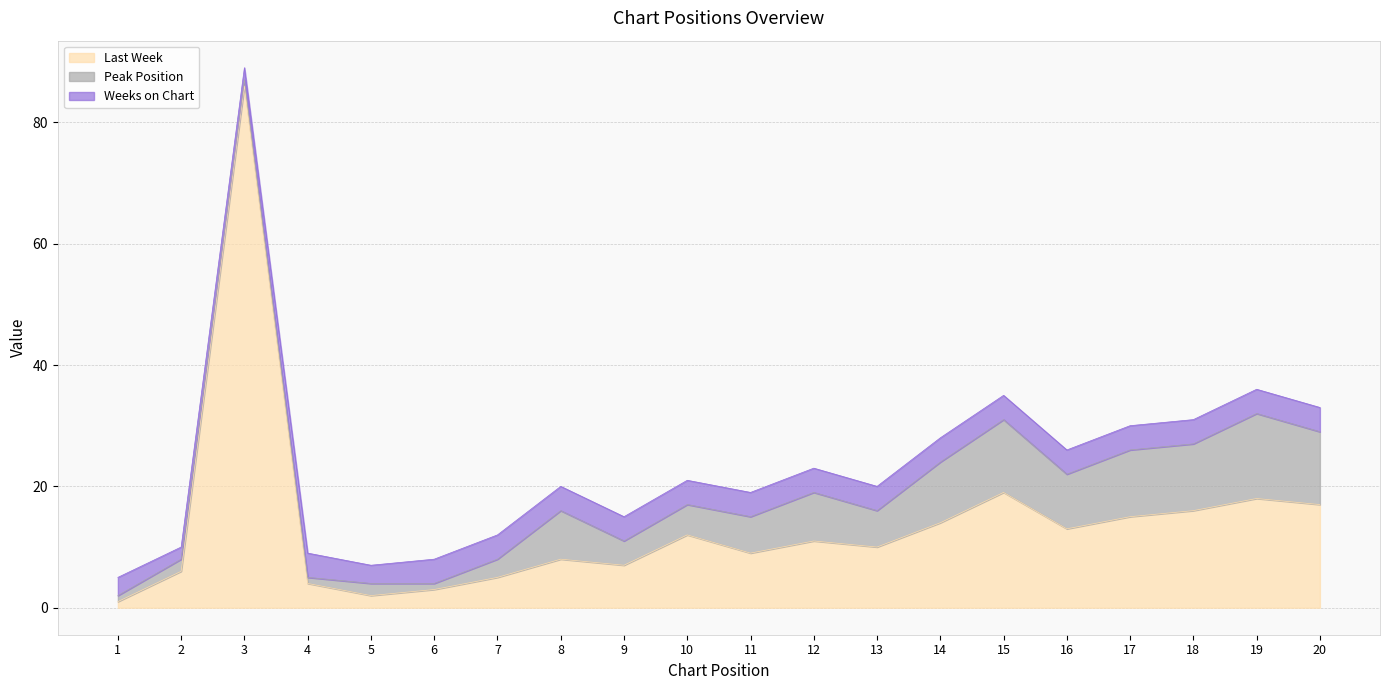

Does the chart have visible grid lines?

Yes